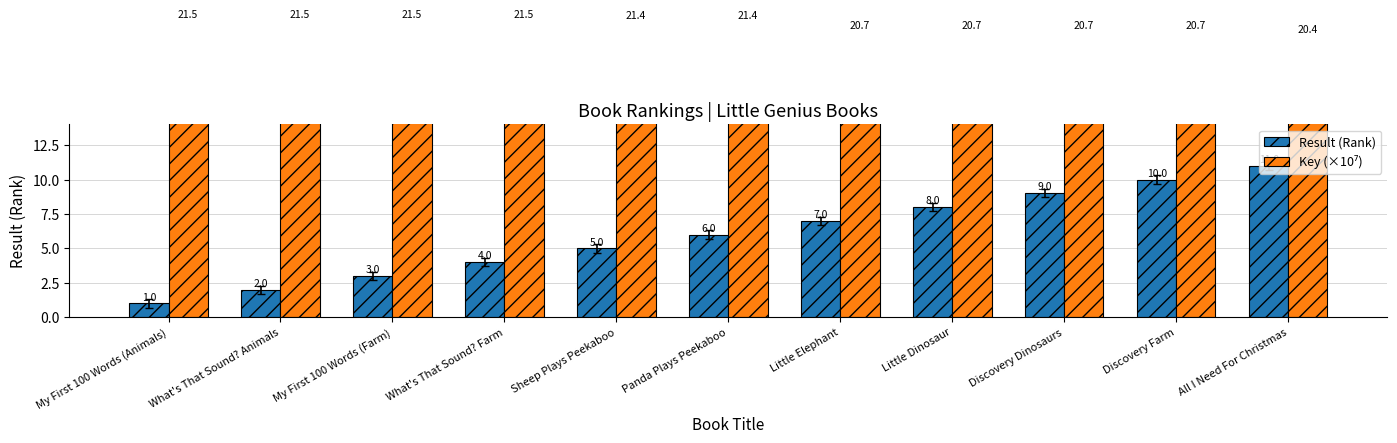

At which label does Result (Rank) reach its peak?

All I Need For Christmas